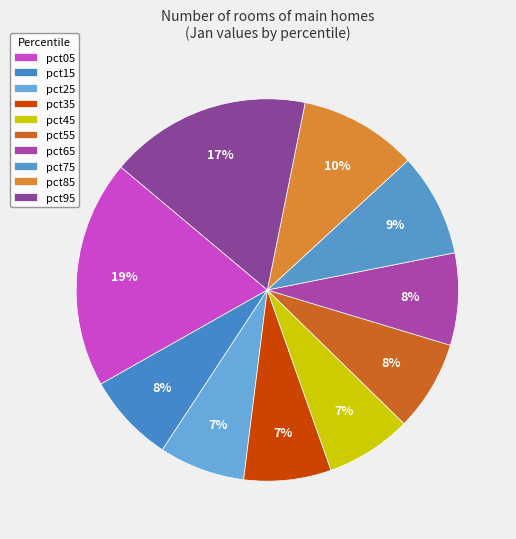

Is pct85 the majority of the pie?

No